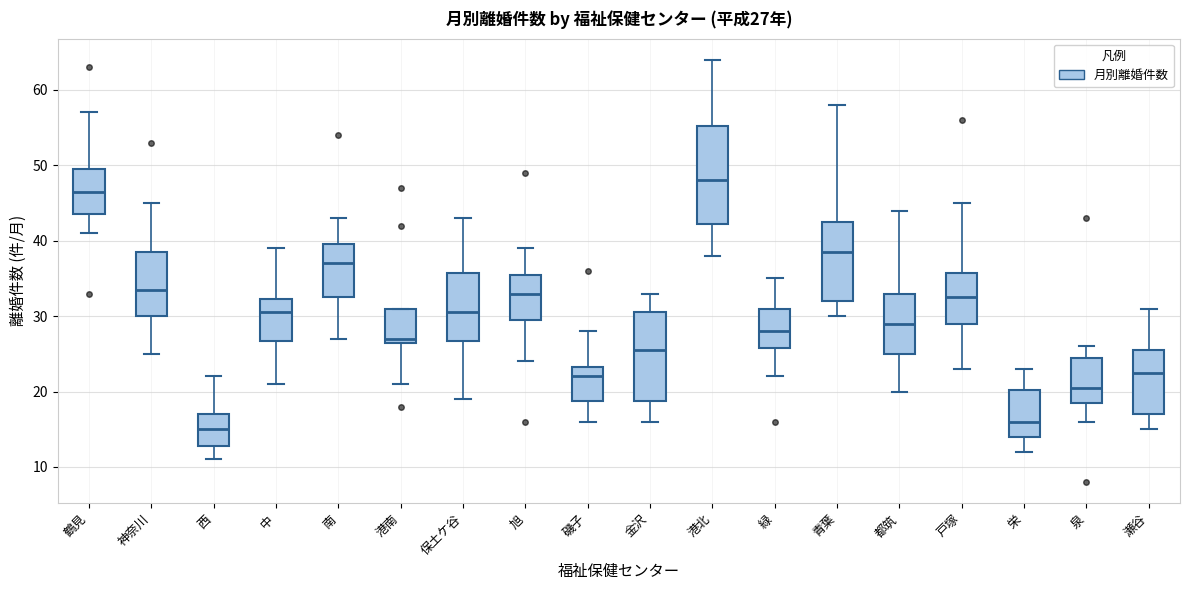

Which box is the tallest, from its lower edge to its upper edge?

港北